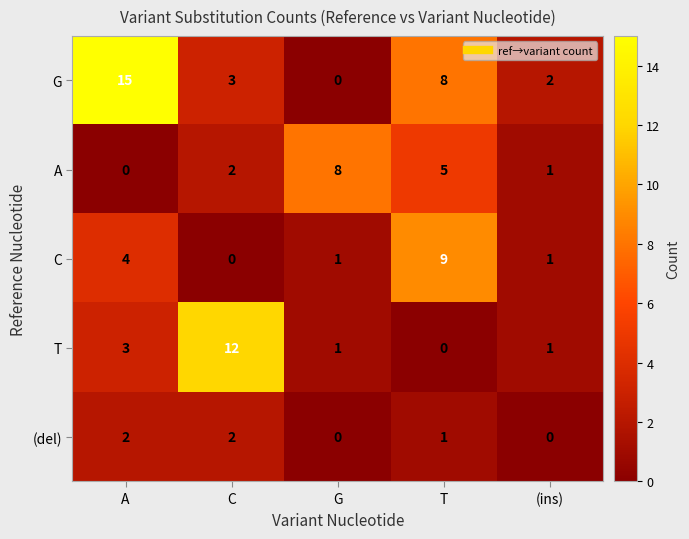

Reading left to right, list all the values displayed in this chart.

G: 15	3	0	8	2
A: 0	2	8	5	1
C: 4	0	1	9	1
T: 3	12	1	0	1
(del): 2	2	0	1	0